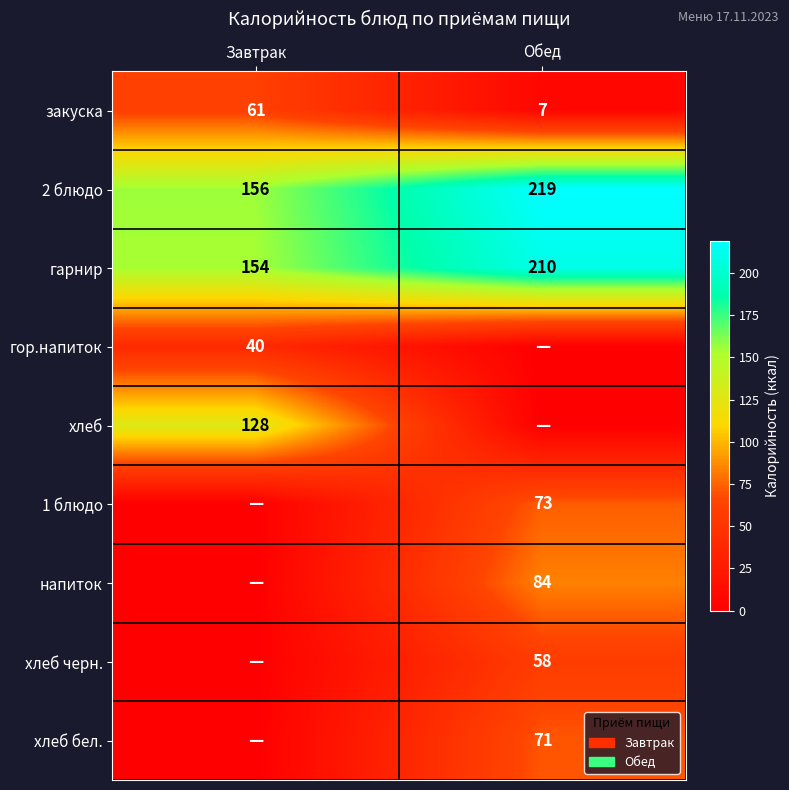

How many закуска values are between 7 and 61?

2